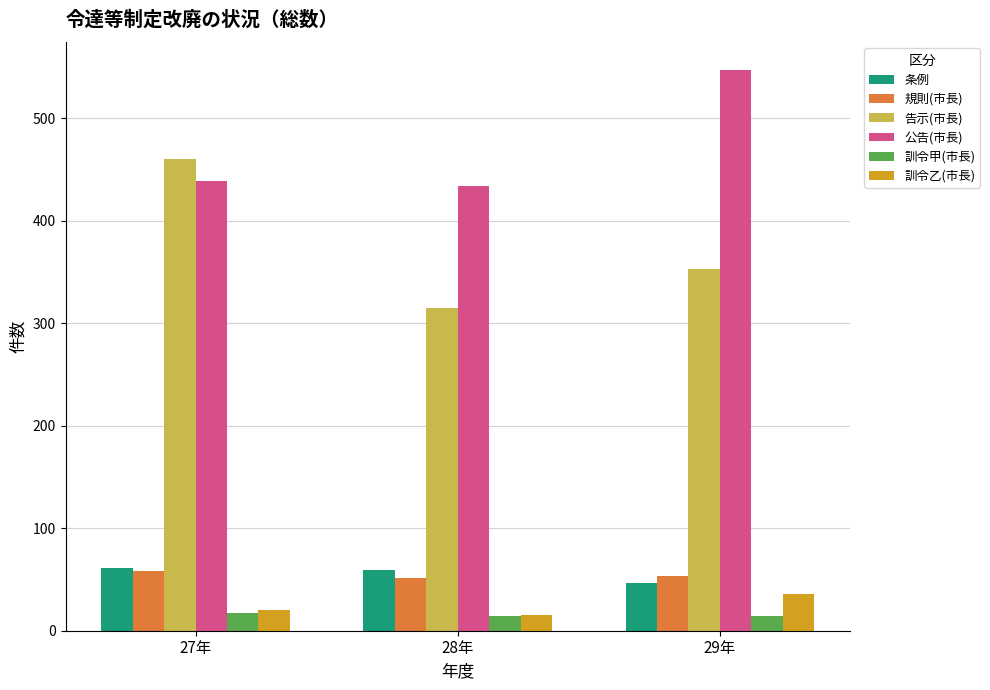

What is the label of the 1st bar from the left?

27年